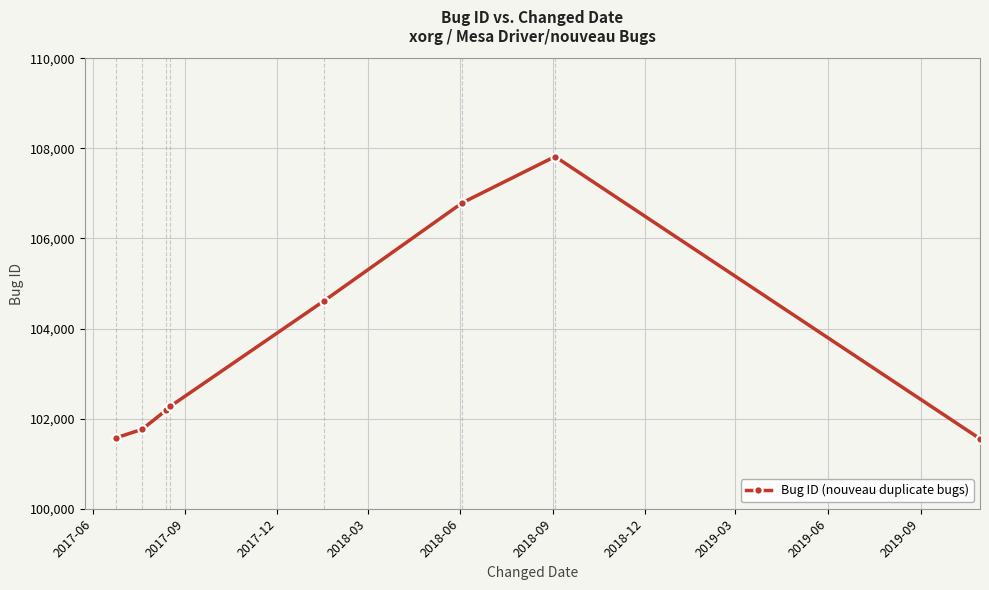

What is the value of the 1st point from the left?

101573